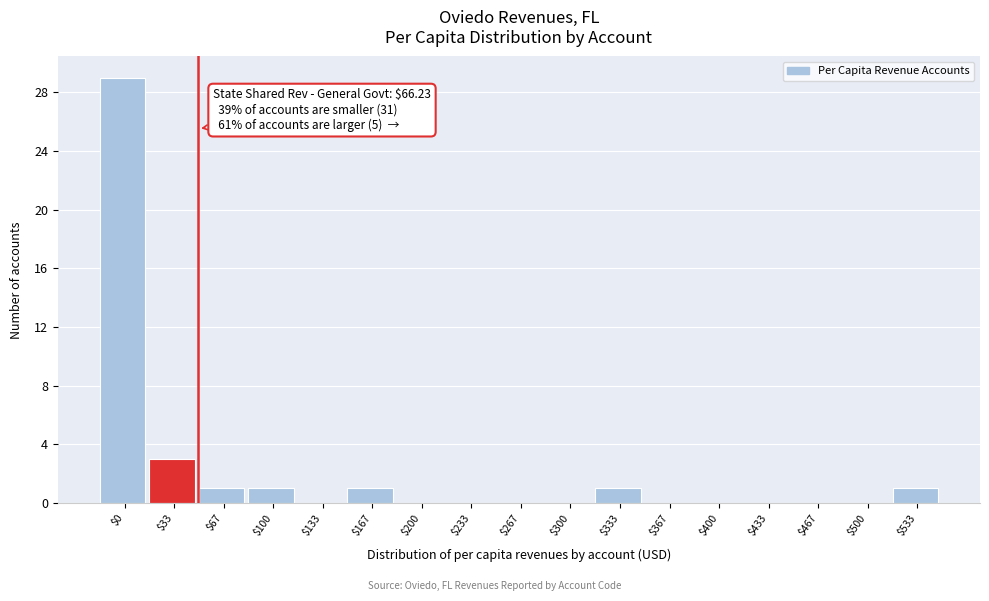

Which category has the highest value across all series?

$0